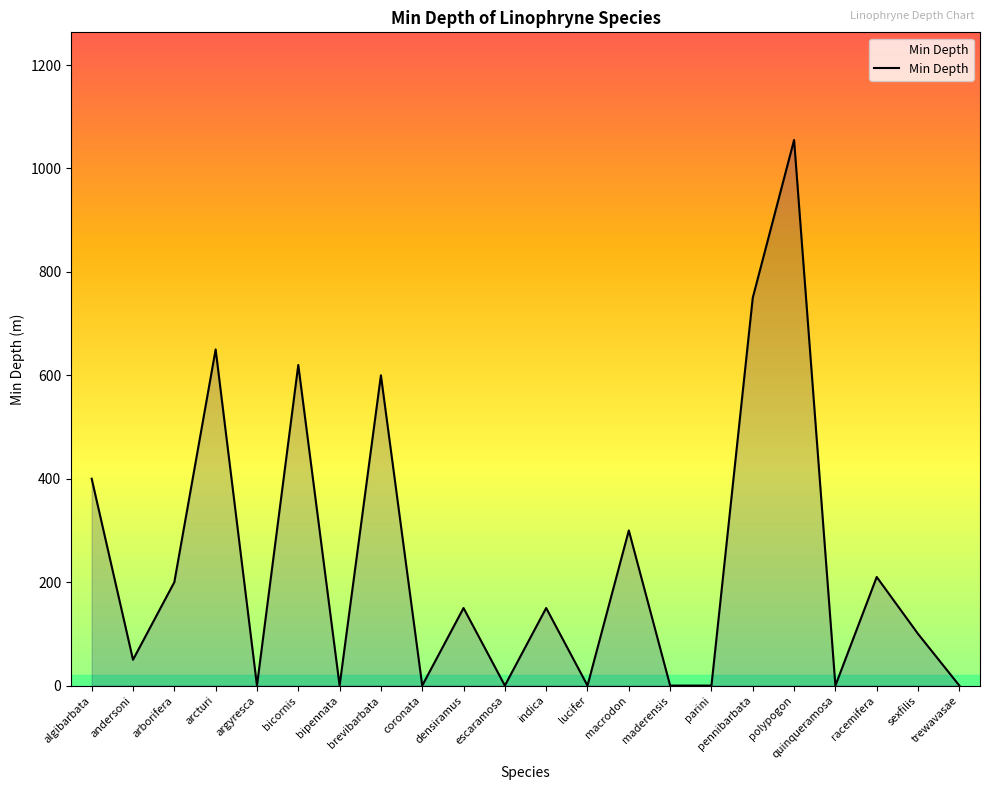

At which category does the data reach its first local peak?

arcturi